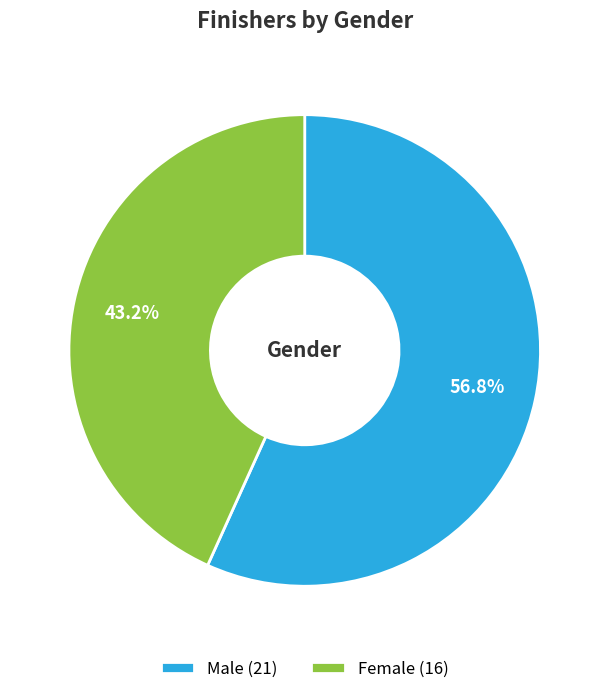

What is the smallest slice in the pie chart?

Female